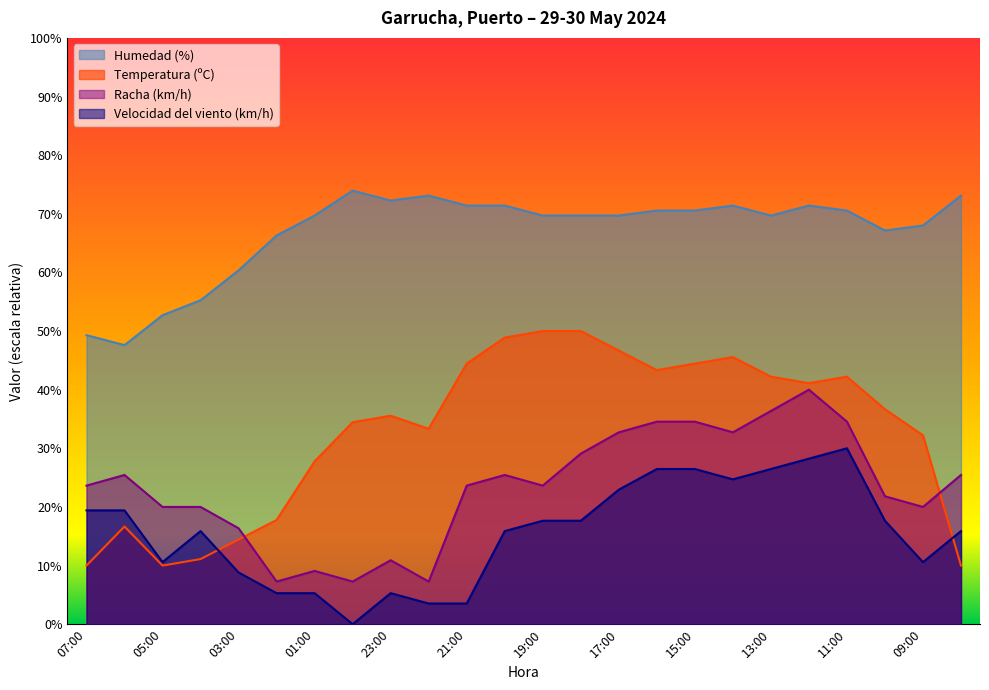

Reading right to left, what are all the values shown in this chart?

Temperatura (ºC): 10.0	32.2	36.7	42.2	41.1	42.2	45.6	44.4	43.3	46.7	50.0	50.0	48.9	44.4	33.3	35.6	34.4	27.8	17.8	14.4	11.1	10.0	16.7	10.0
Humedad (%): 73.1	68.0	67.1	70.5	71.4	69.7	71.4	70.5	70.5	69.7	69.7	69.7	71.4	71.4	73.1	72.2	74.0	69.7	66.3	60.4	55.2	52.7	47.6	49.3
Velocidad del viento (km/h): 15.9	10.6	17.6	30.0	28.2	26.5	24.7	26.5	26.5	22.9	17.6	17.6	15.9	3.5	3.5	5.3	0.0	5.3	5.3	8.8	15.9	10.6	19.4	19.4
Racha (km/h): 25.5	20.0	21.8	34.5	40.0	36.4	32.7	34.5	34.5	32.7	29.1	23.6	25.5	23.6	7.3	10.9	7.3	9.1	7.3	16.4	20.0	20.0	25.5	23.6